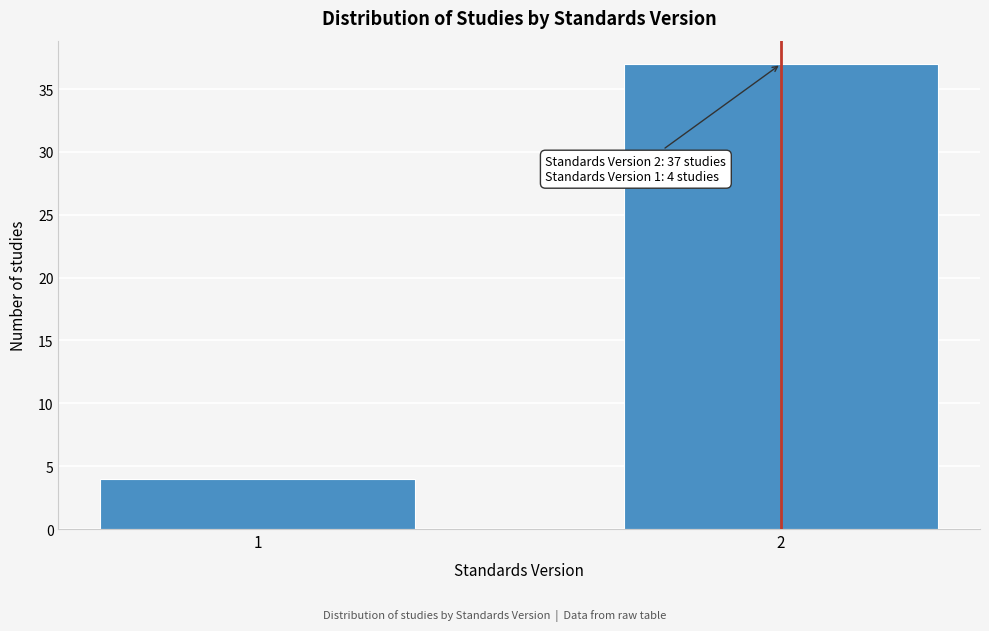

Reading left to right, what are all the values shown in this chart?

1=4	2=37